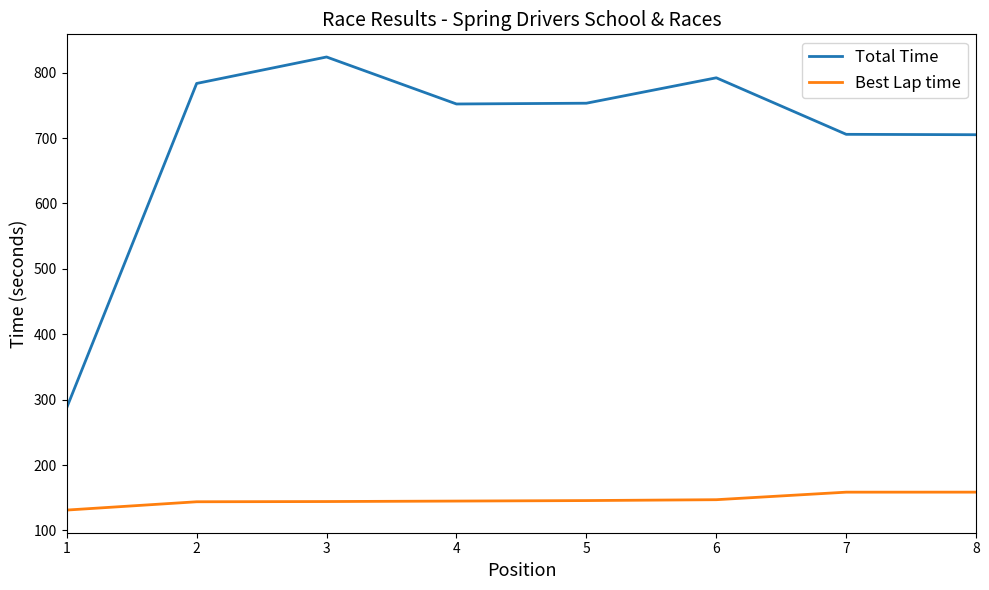

The value of Best Lap time at 5 is 33.5. True or false?

False